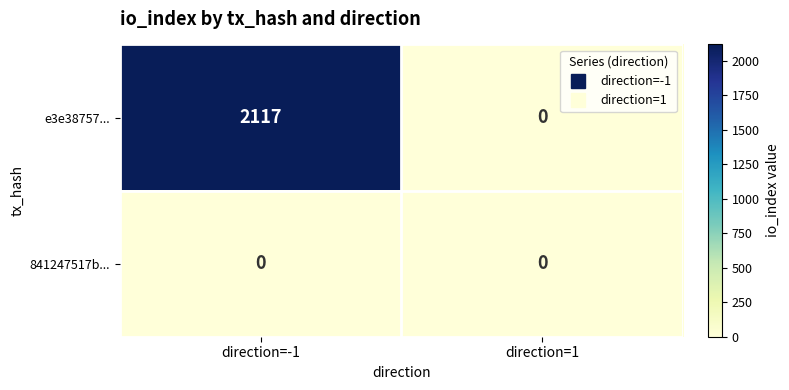

Where is e3e38757... nearest to the value 1058?

direction=1